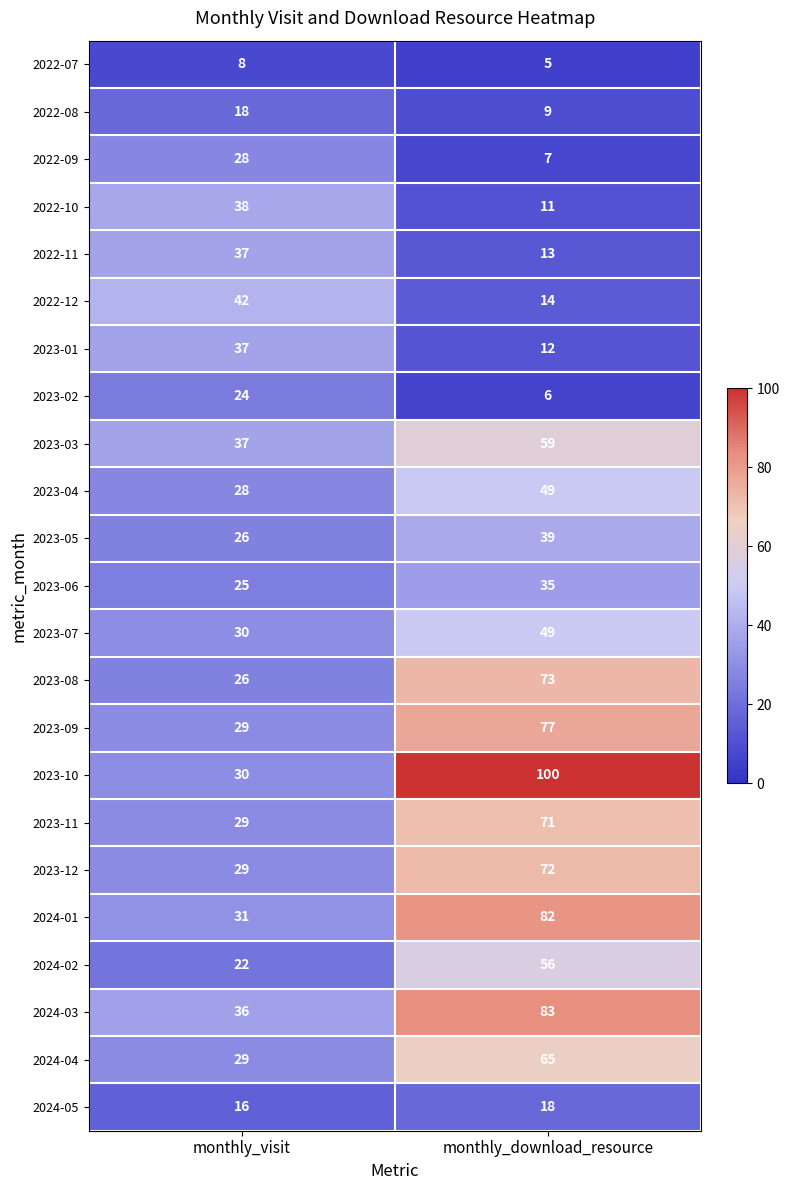

What is the minimum value for 2023-05?

26